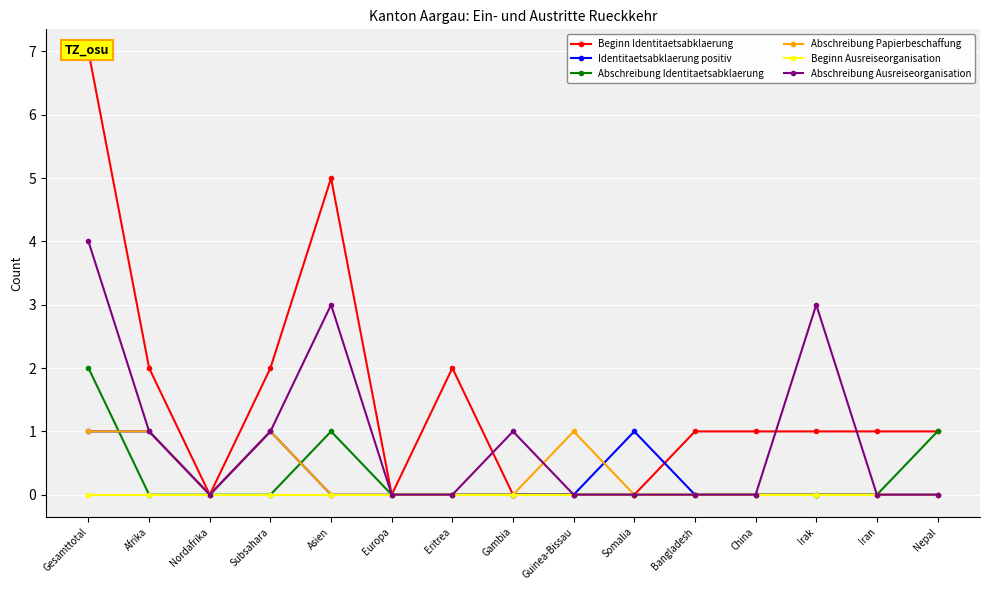

At which label is Beginn Ausreiseorganisation closest to 0?

Gesamttotal